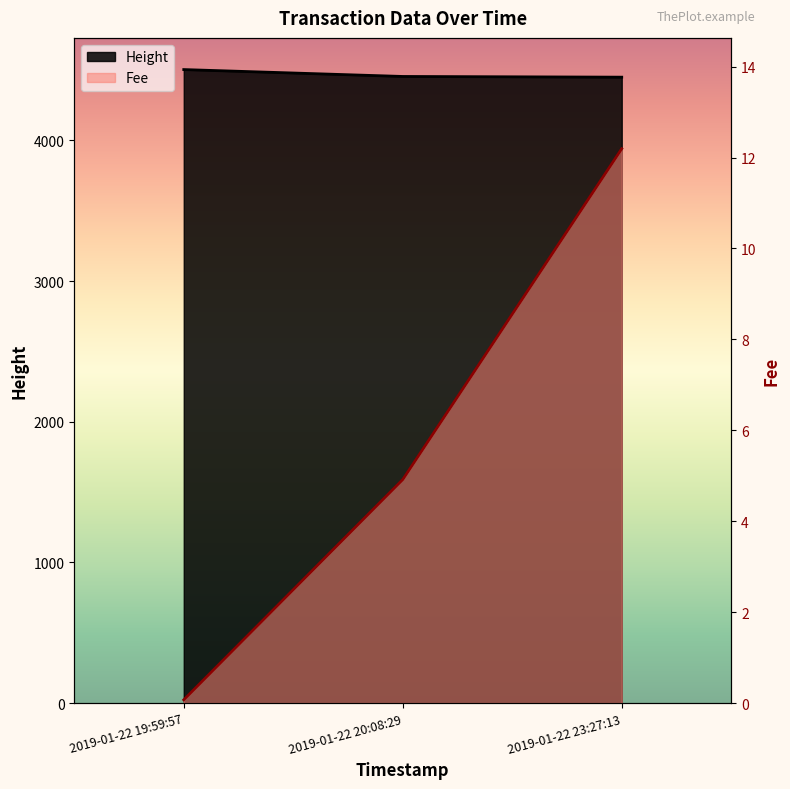

Which category has the highest value in the Height series?

2019-01-22 19:59:57